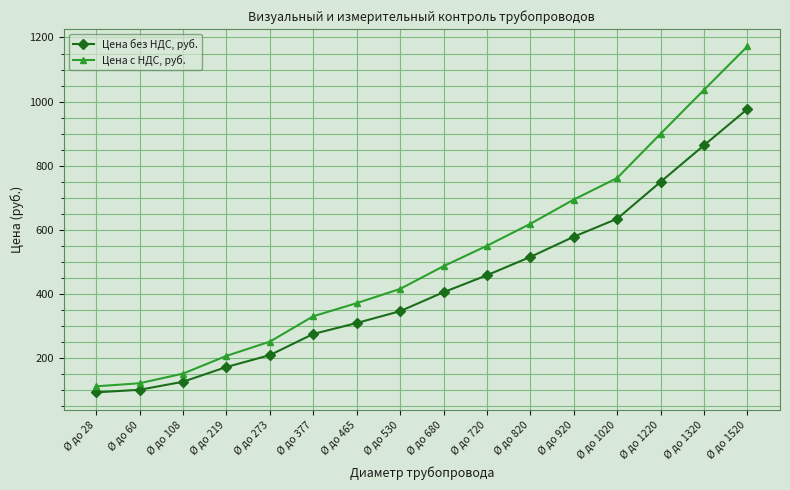

Does the chart display data point markers on the line(s)?

Yes